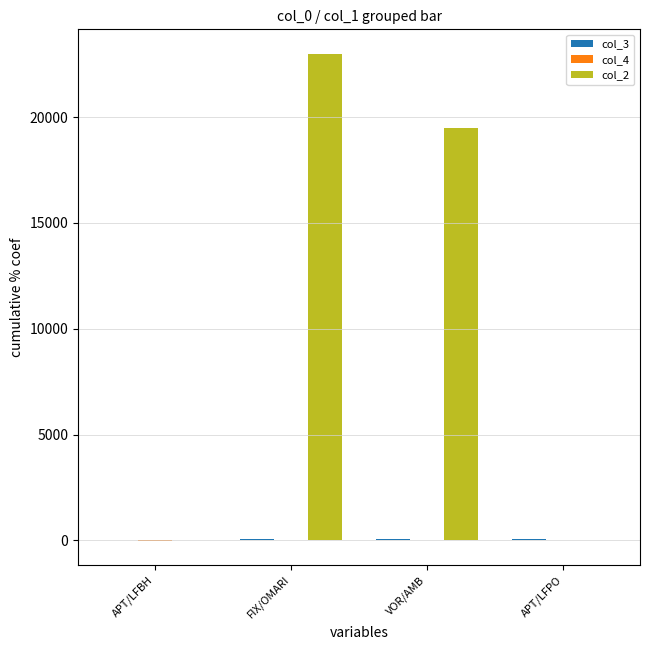

Which series has the largest total across all categories?

col_2